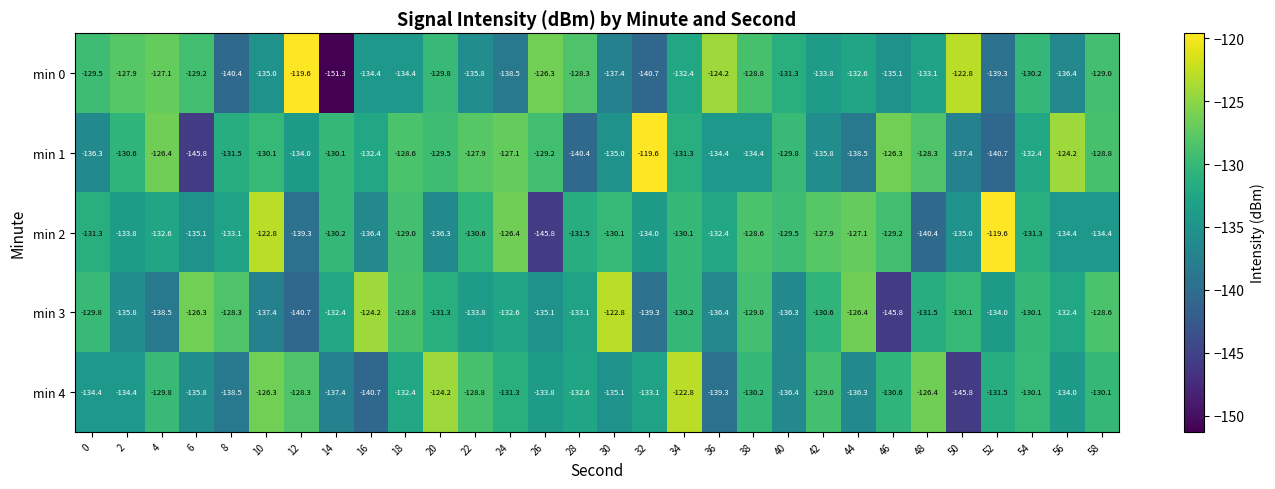

True or false: min 0 has a value of -127.1 at 4.

True